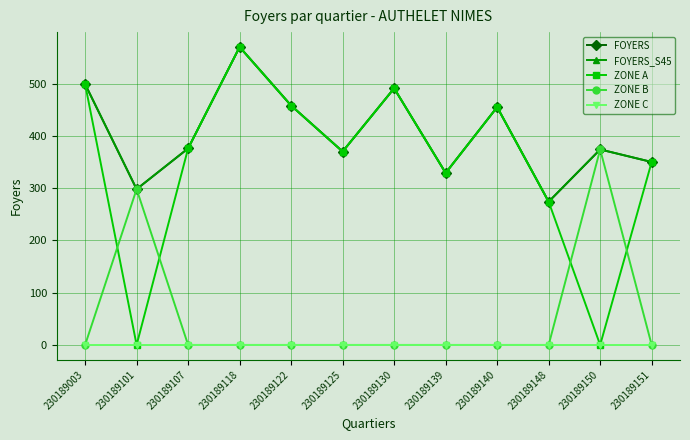

Is this an area chart (filled region under the line)?

No